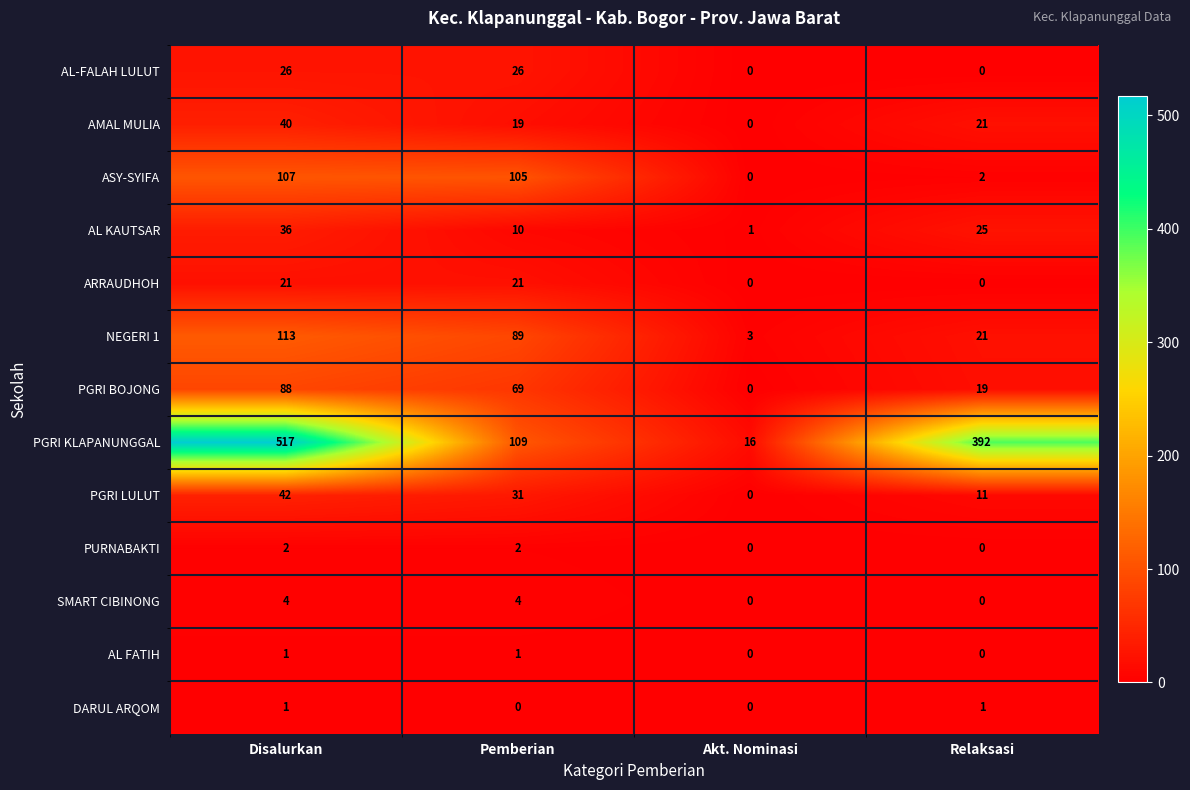

What is the spread (max minus min) of values at Pemberian?

109